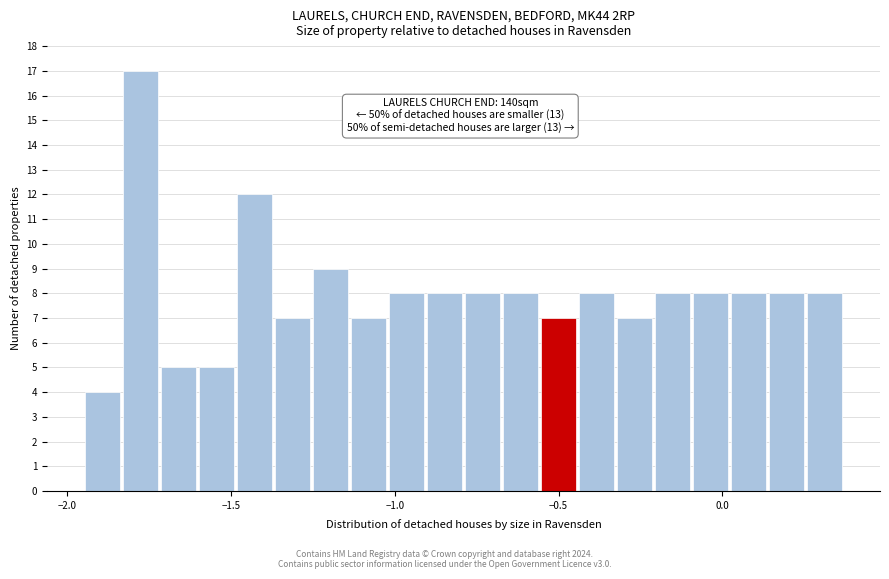

Read against the x-axis, roughly where is the centre of the tallest bar?

-1.80